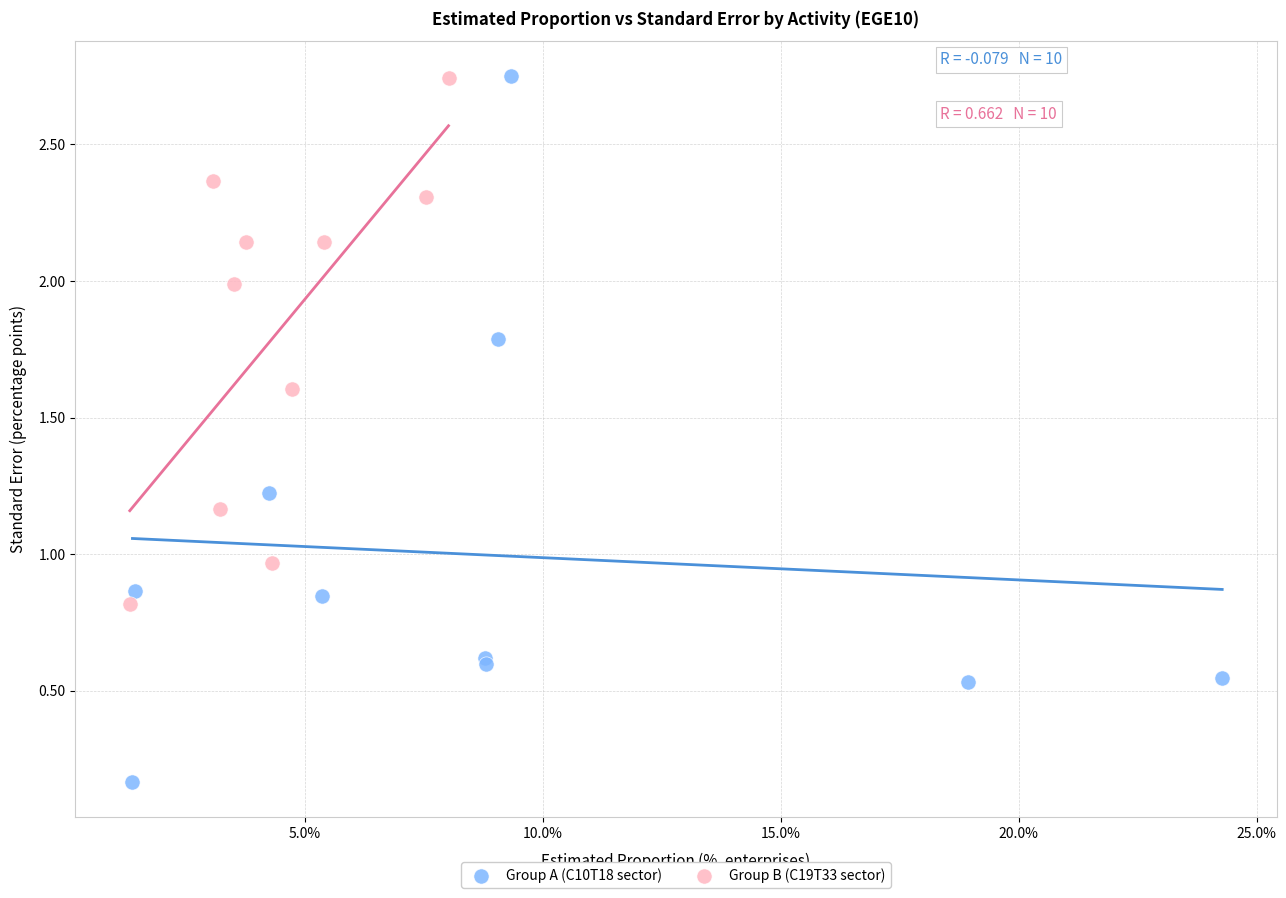

Which series reaches the minimum Y coordinate?

Group A (C10T18 sector)